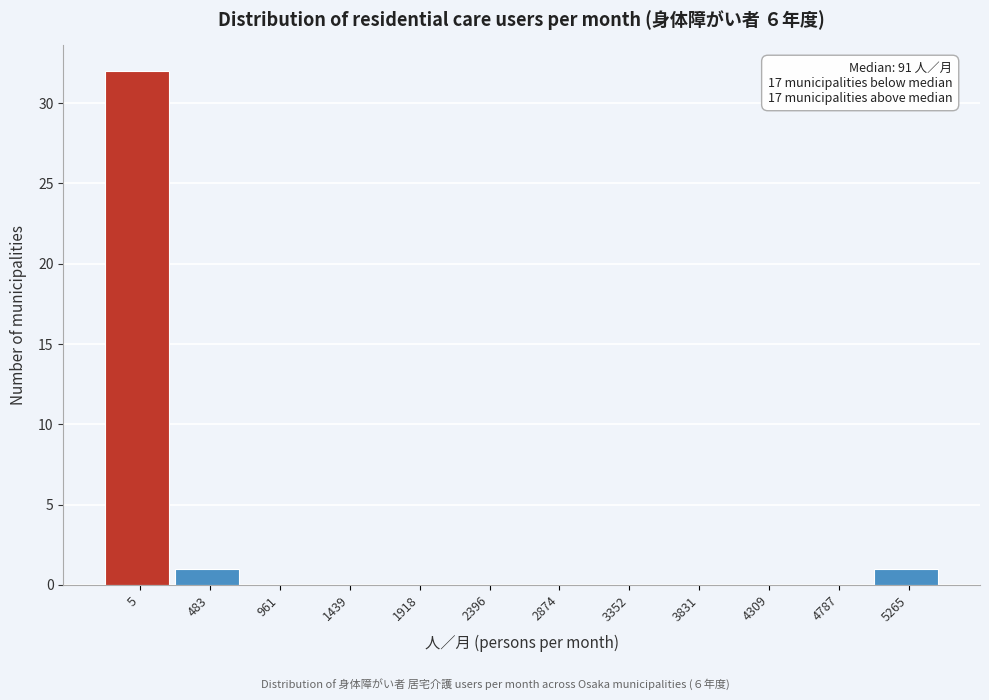

Reading right to left, what are all the values shown in this chart?

5265=1	4787=0	4309=0	3831=0	3352=0	2874=0	2396=0	1918=0	1439=0	961=0	483=1	5=32